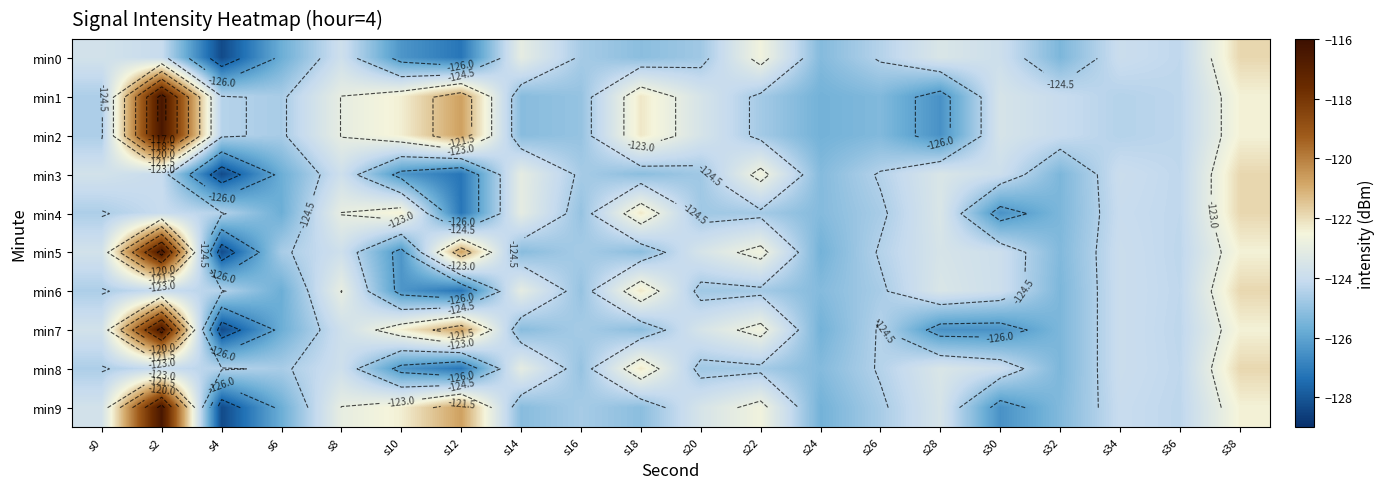

How many data points in min6 are above -124?

7